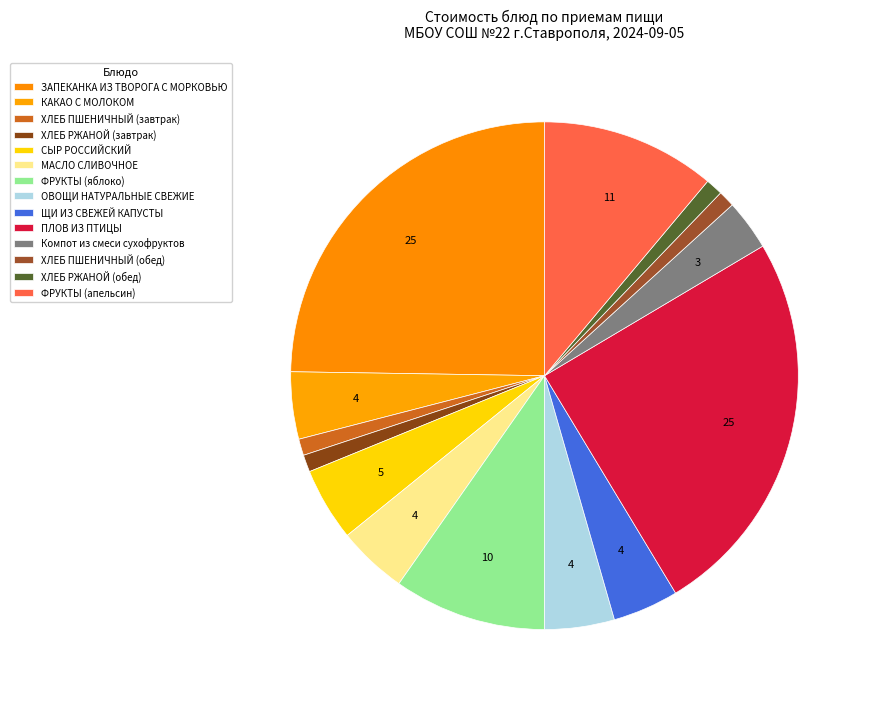

Does any single category account for the majority?

No